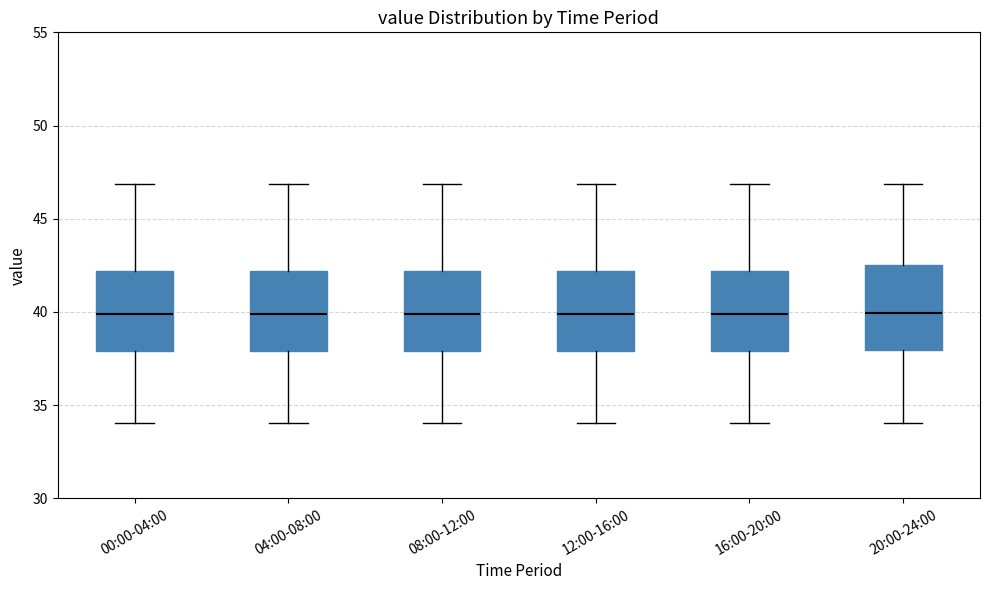

Where is the upper edge of the box for 12:00-16:00 on the y-axis? The values are not printed on the chart, so give them approximately, as read against the axis.

42.0